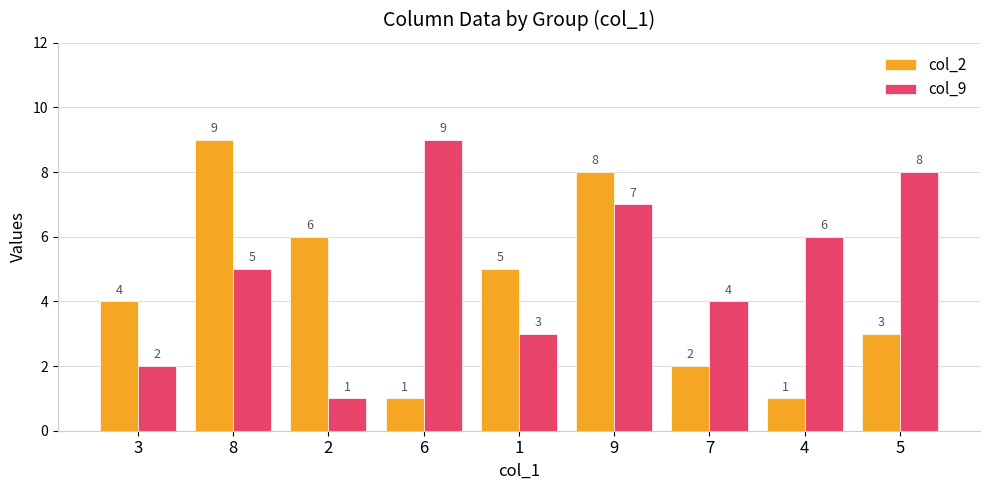

What is the label of the 8th bar from the right?

8